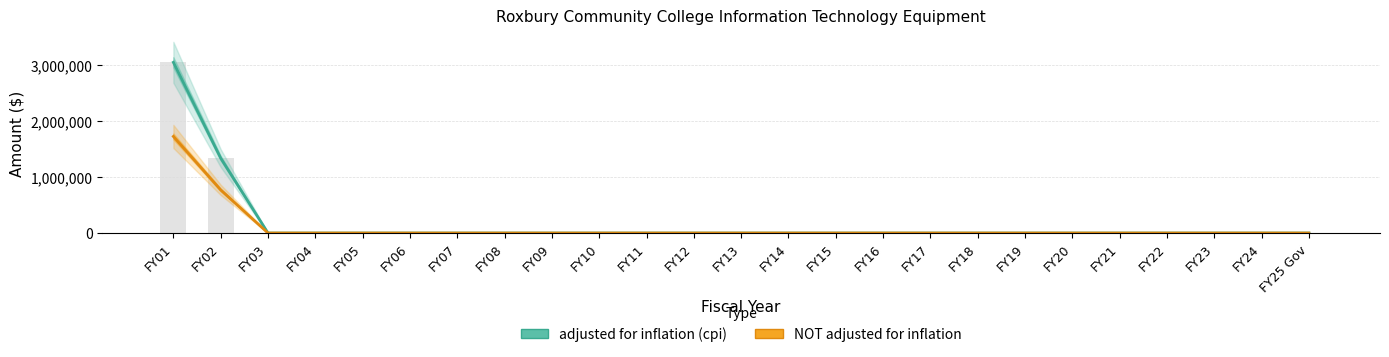

List the series in order of their overall mean, highest first.

adjusted for inflation (cpi), NOT adjusted for inflation